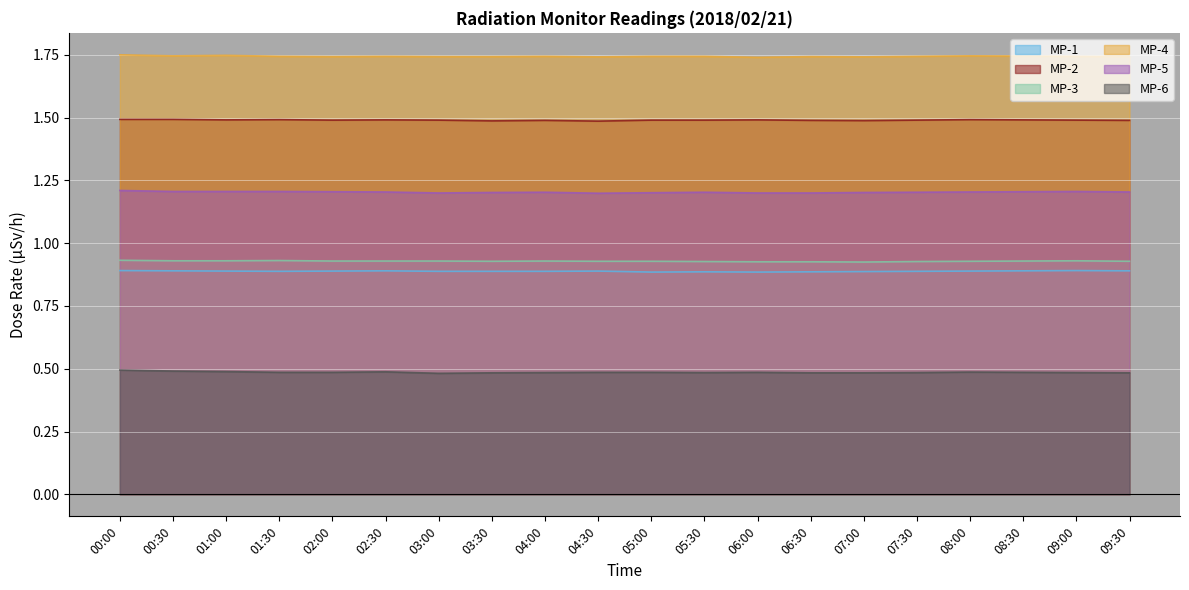

Does the chart display data point markers on the line(s)?

No